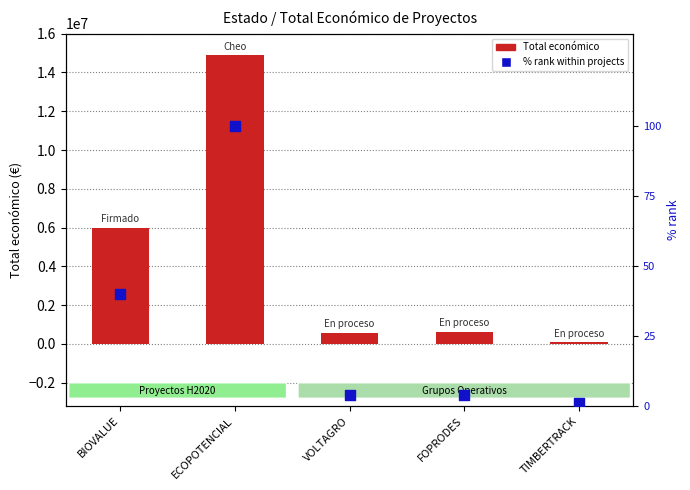

At which category is the sum across all series the highest?

ECOPOTENCIAL